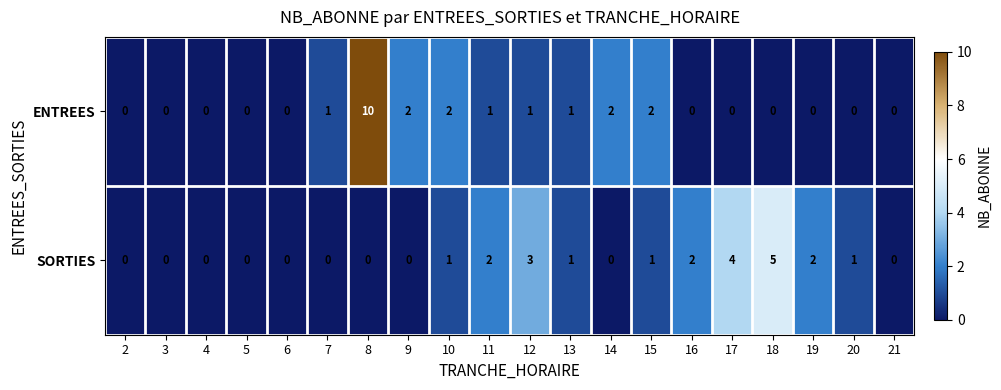

Which series has the widest spread of values?

ENTREES